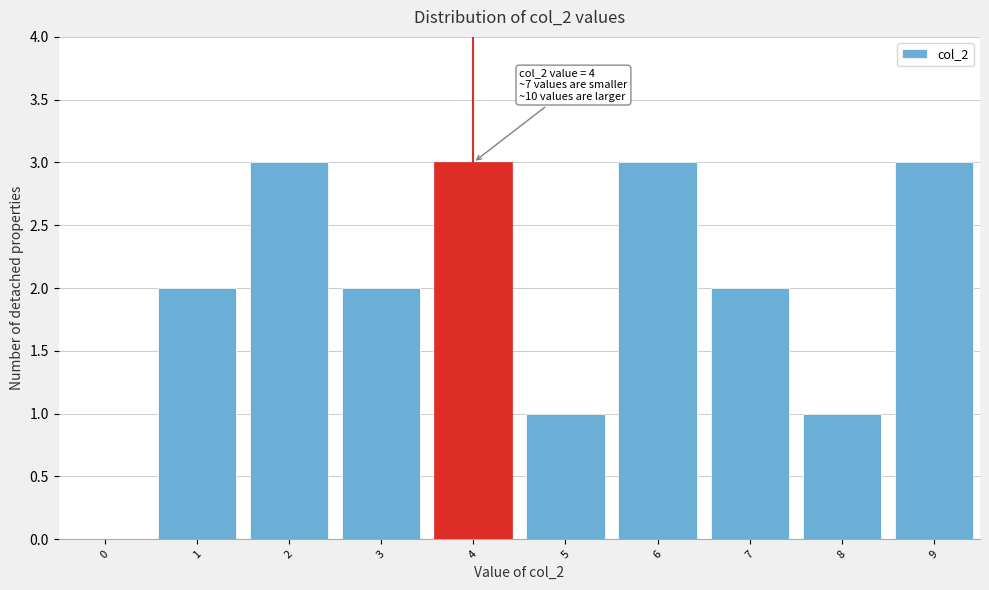

Reading left to right, list all the values displayed in this chart.

0=0	1=2	2=3	3=2	4=3	5=1	6=3	7=2	8=1	9=3